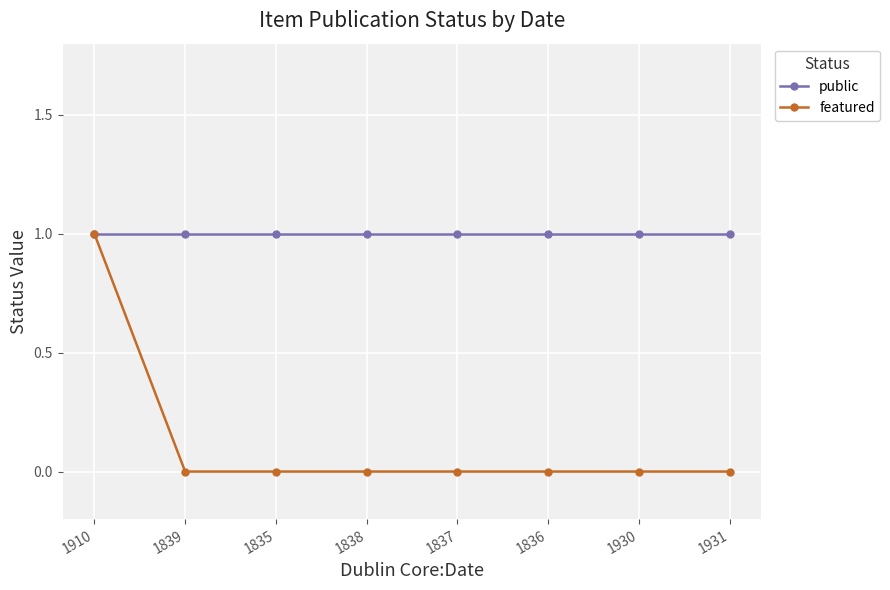

How many featured values are between 0 and 1?

8